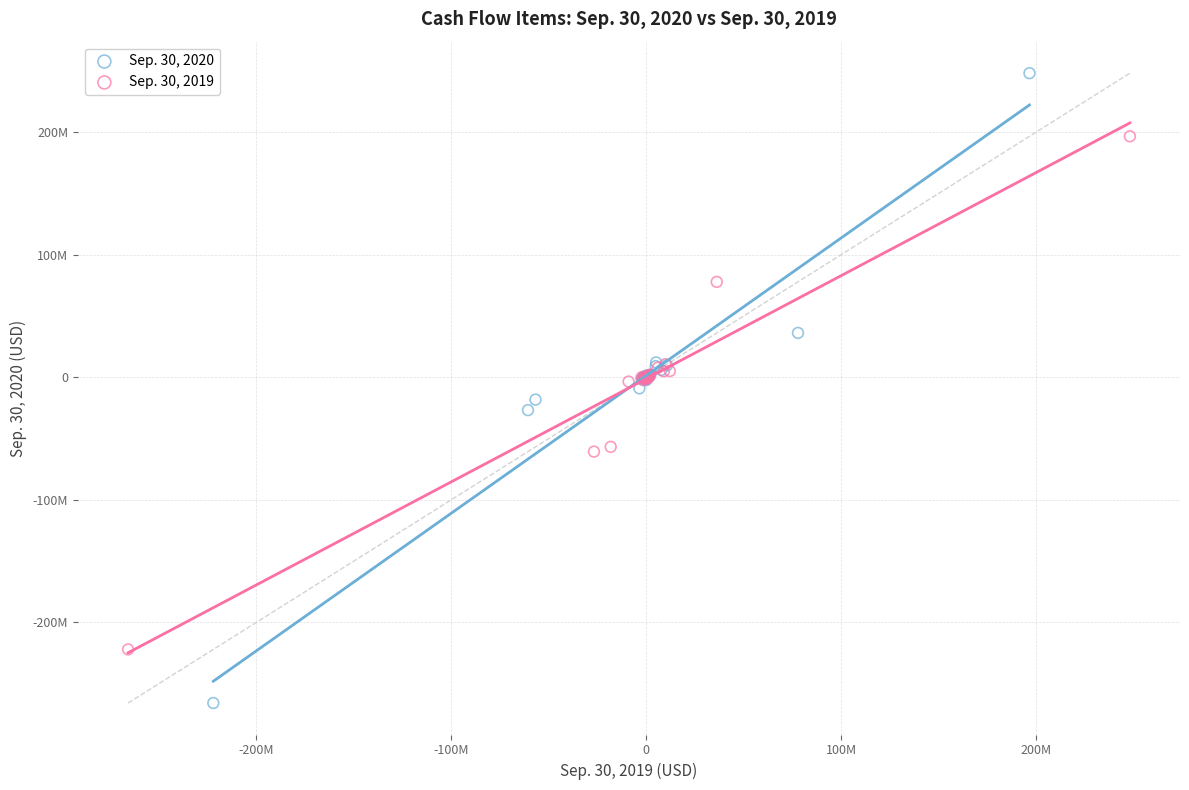

What are all the series names shown in the legend?

Sep. 30, 2020, Sep. 30, 2019